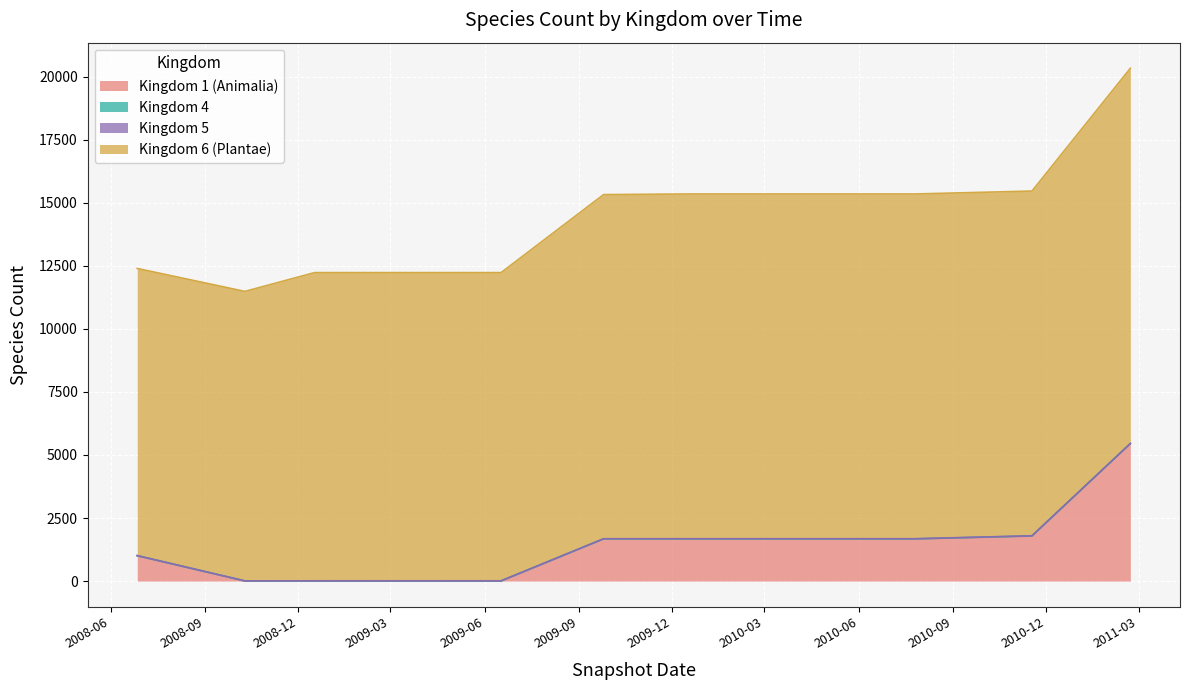

What position from the left is 15?

16